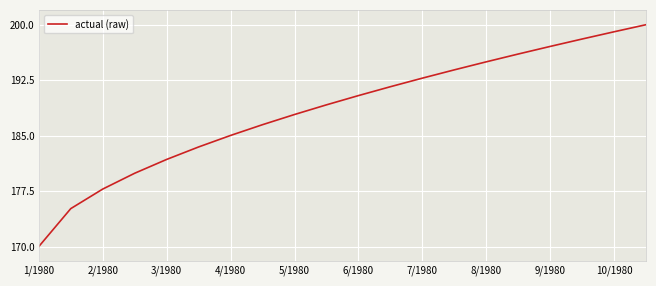

What is the greatest value displayed?

200.0